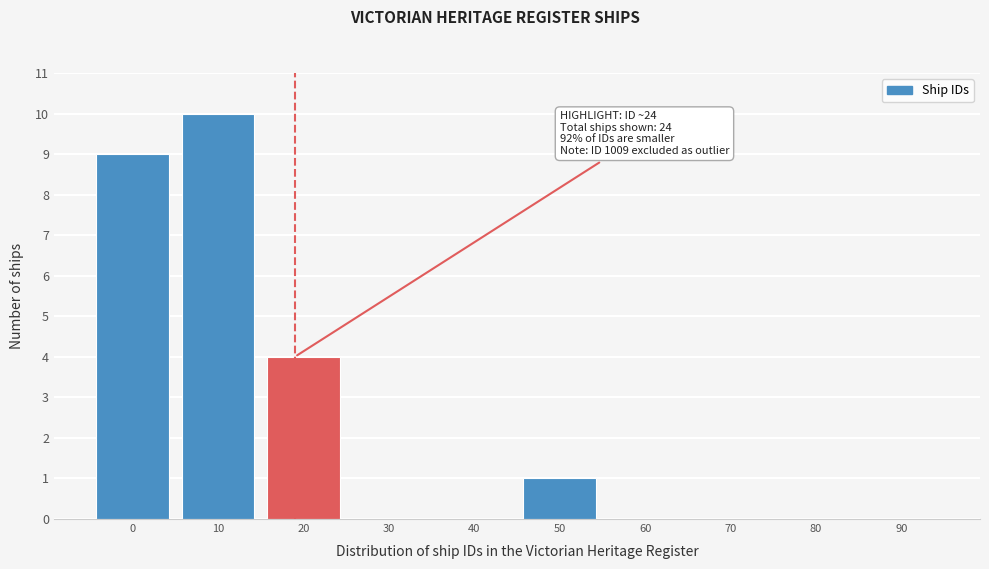

Reading left to right, list all the values displayed in this chart.

0=9	10=10	20=4	30=0	40=0	50=1	60=0	70=0	80=0	90=0